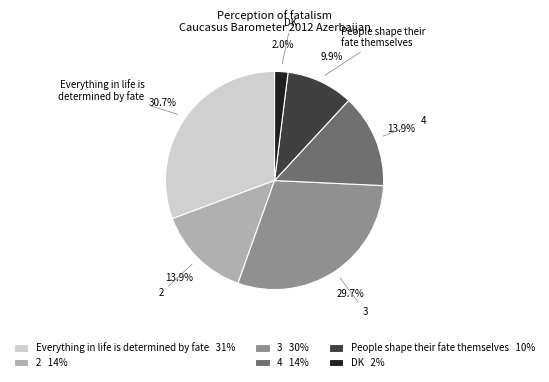

True or false: Everything in life is determined by fate accounts for 38% of the total.

False